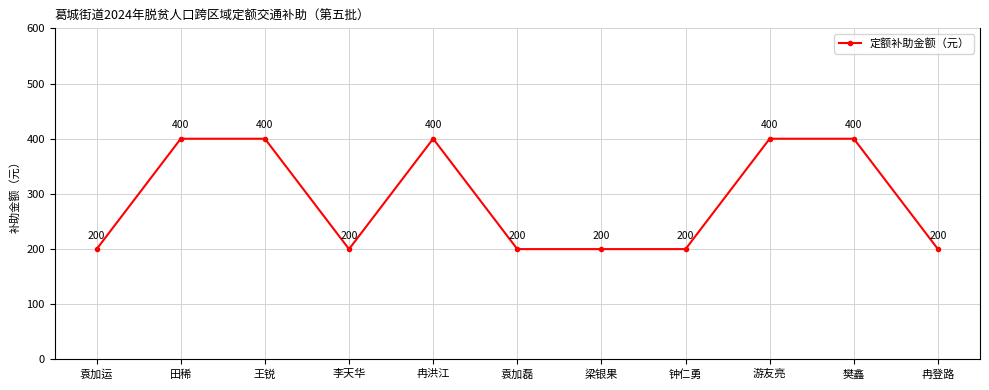

What is the ratio of the value at 袁加磊 to the value at 冉登路?

1.0